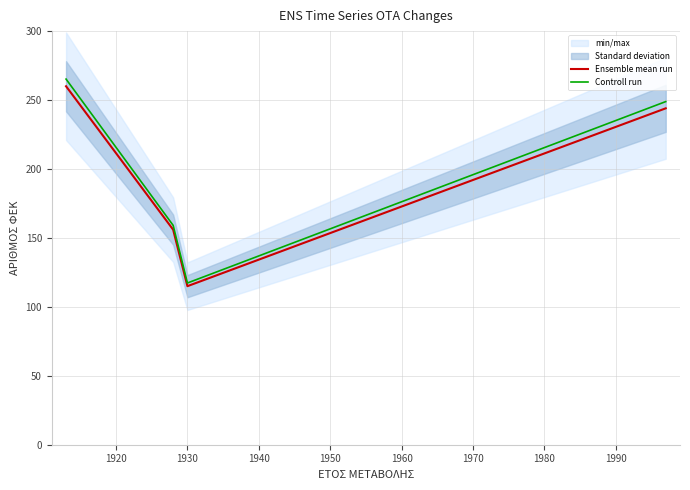

What is the value of the Ensemble mean run point at the 4th from the left?

244.0